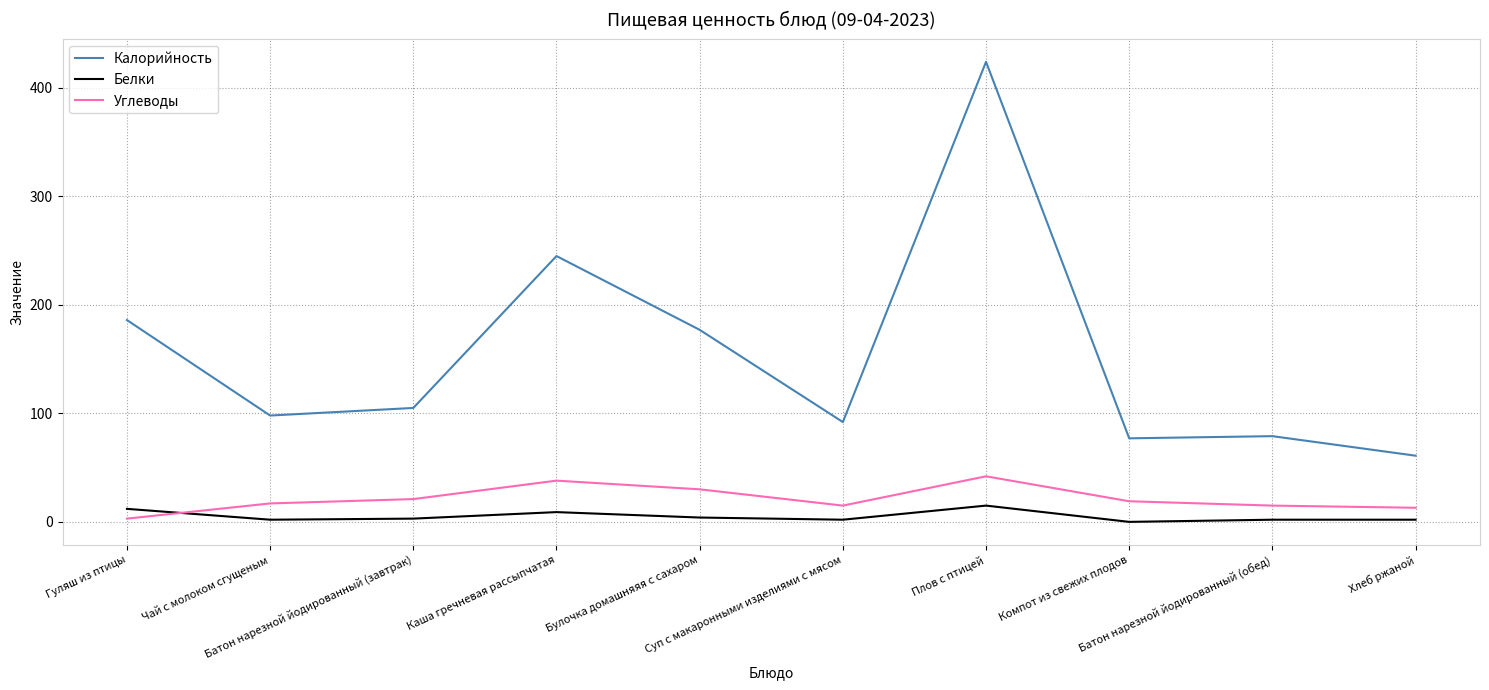

Which series has the widest spread of values?

Калорийность